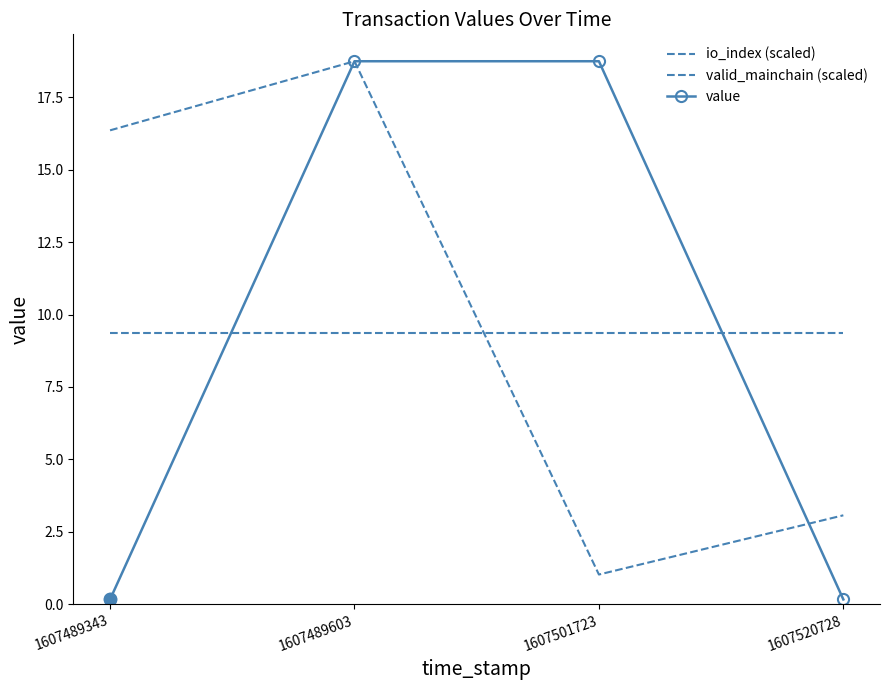

What is the smallest value displayed?

0.2